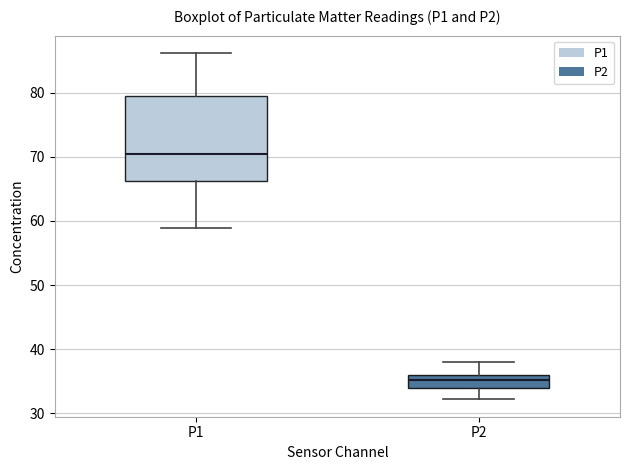

Which box's median line is the highest?

P1